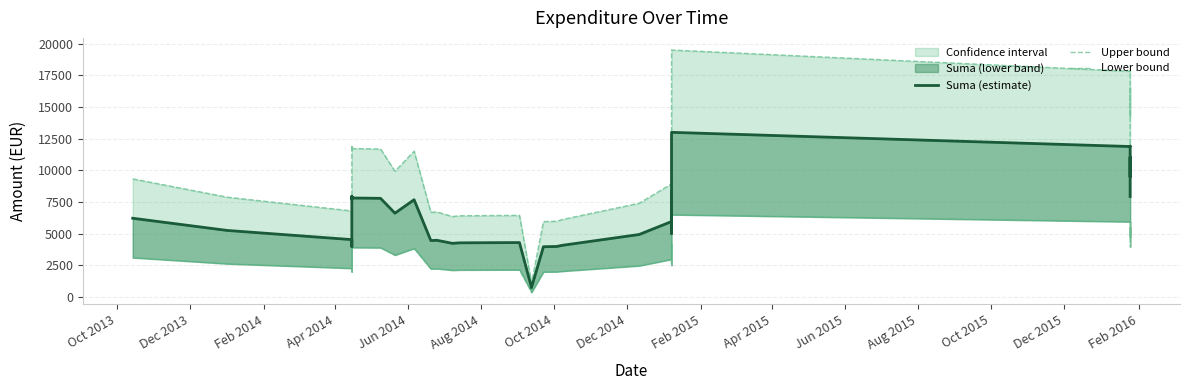

What is the average value of the Lower bound series?

3263.5